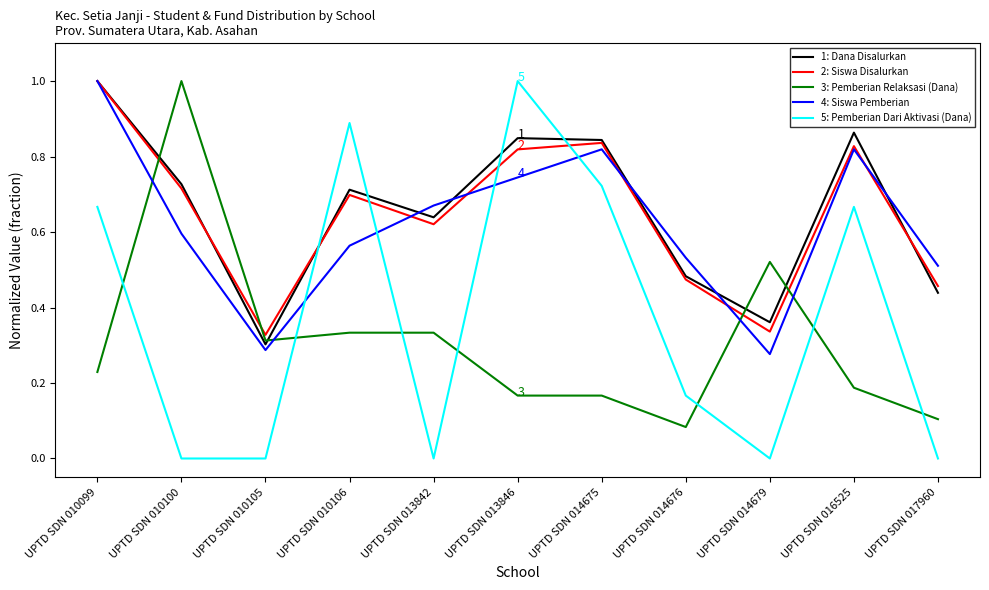

Where is the first local minimum for 3: Pemberian Relaksasi (Dana)?

UPTD SDN 010105